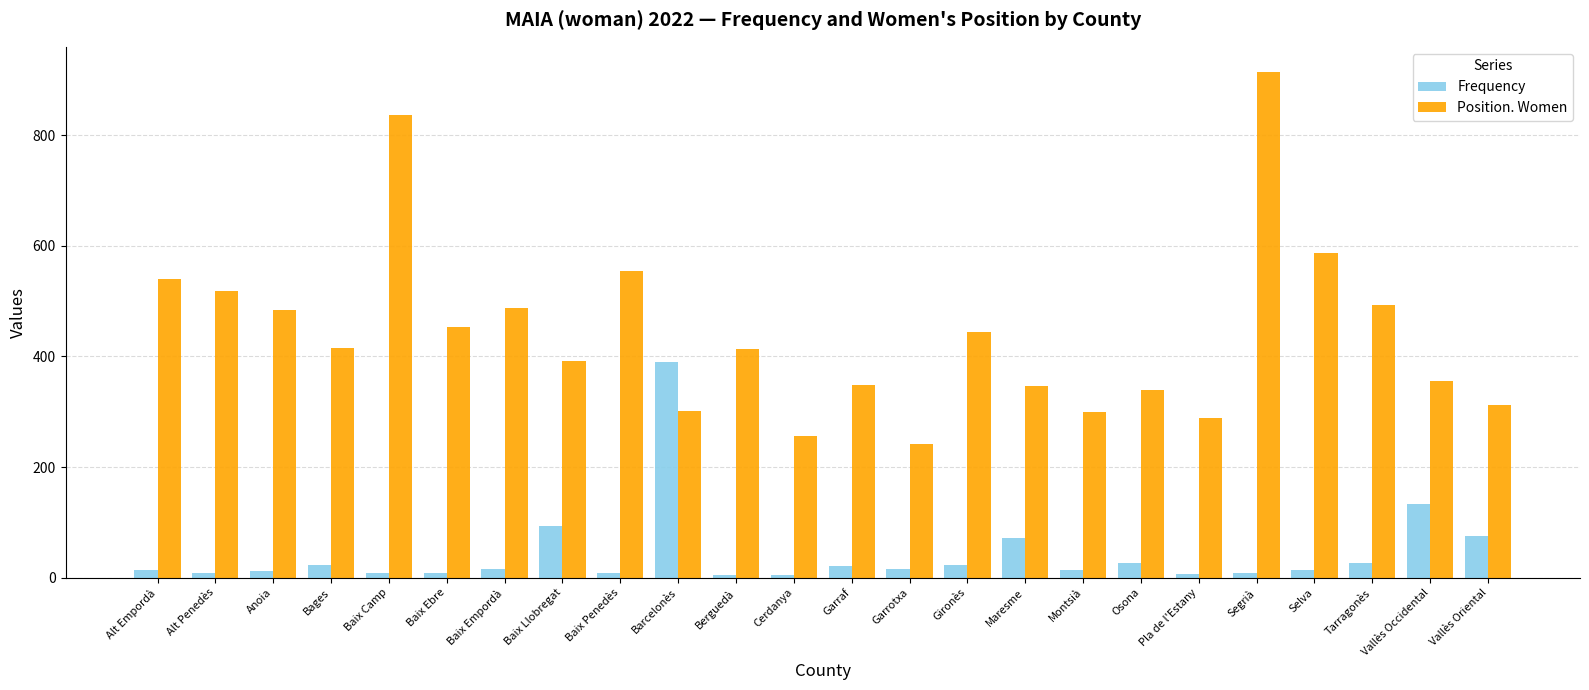

What is the label of the 13th bar from the right?

Cerdanya